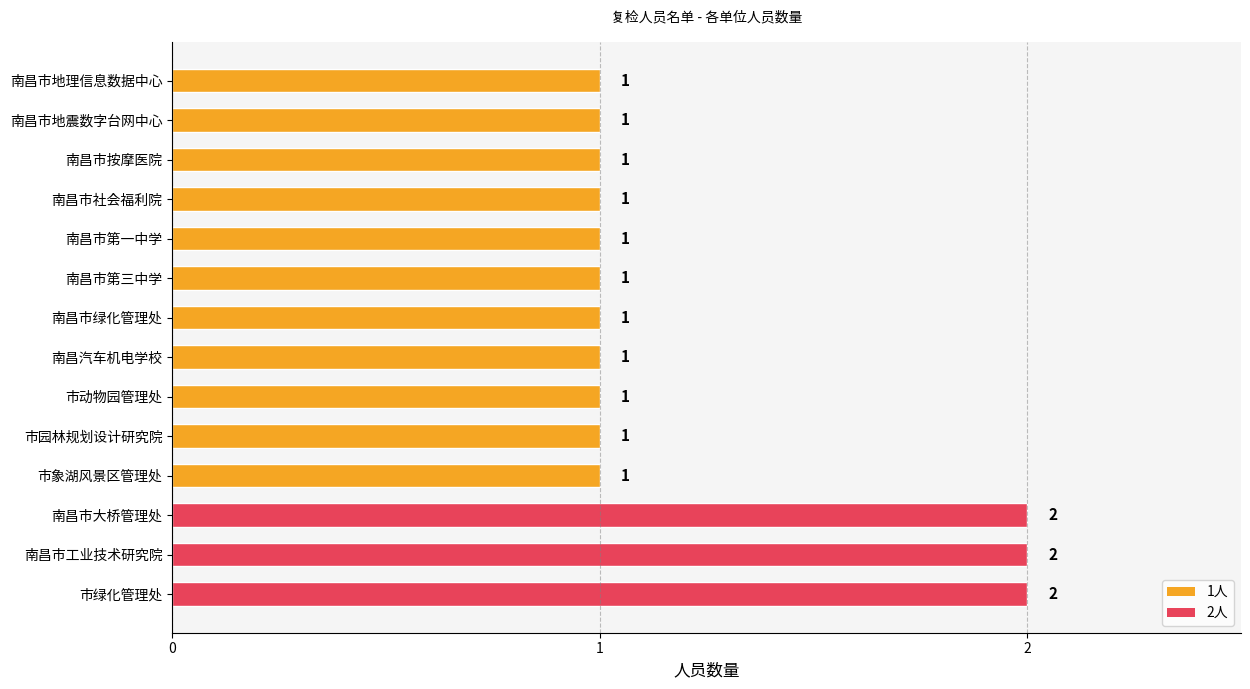

How many bars are there in total?

14